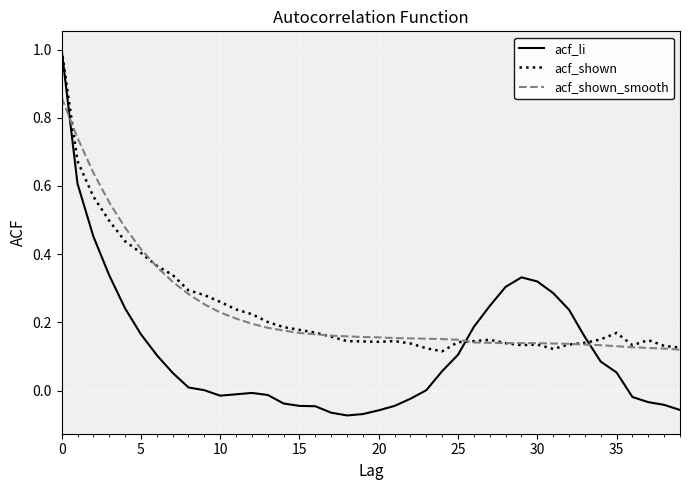

What is the maximum value for acf_shown?

1.0